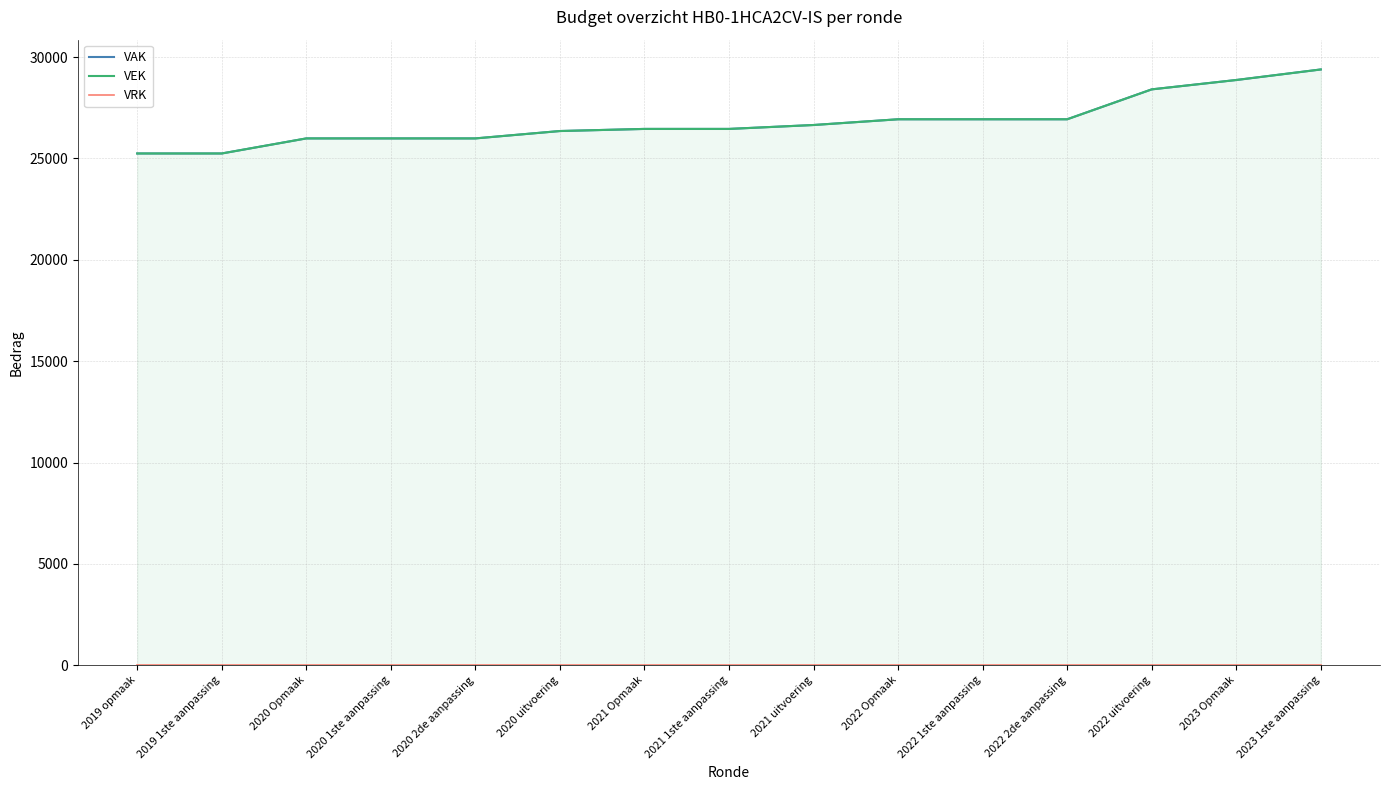

What is the label of the 4th point from the right?

2022 2de aanpassing